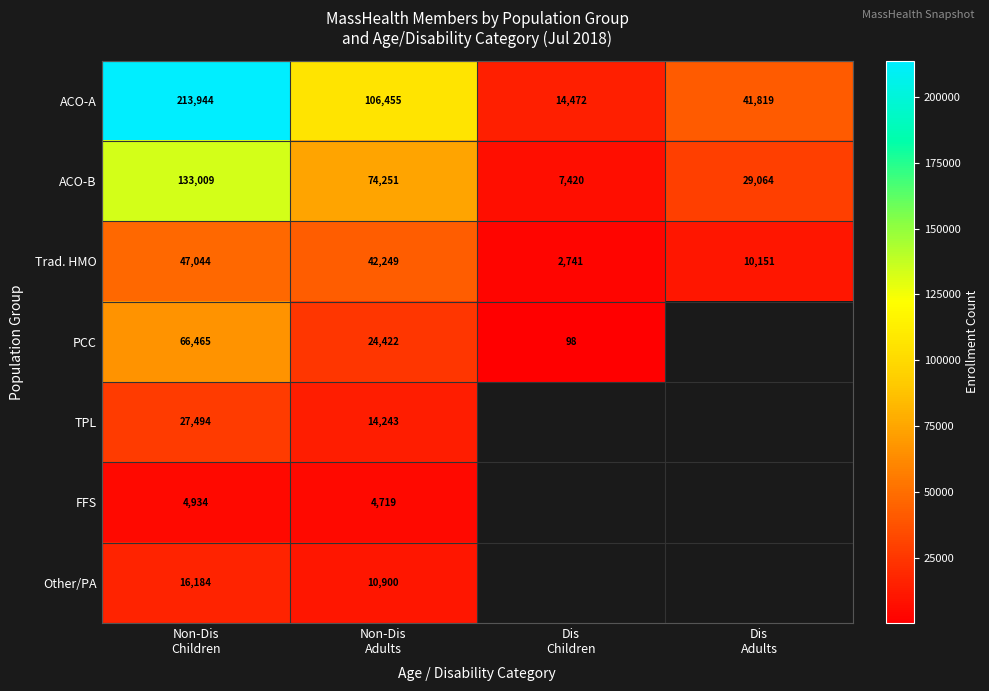

At which category is the sum across all series the highest?

Non-Dis
Children